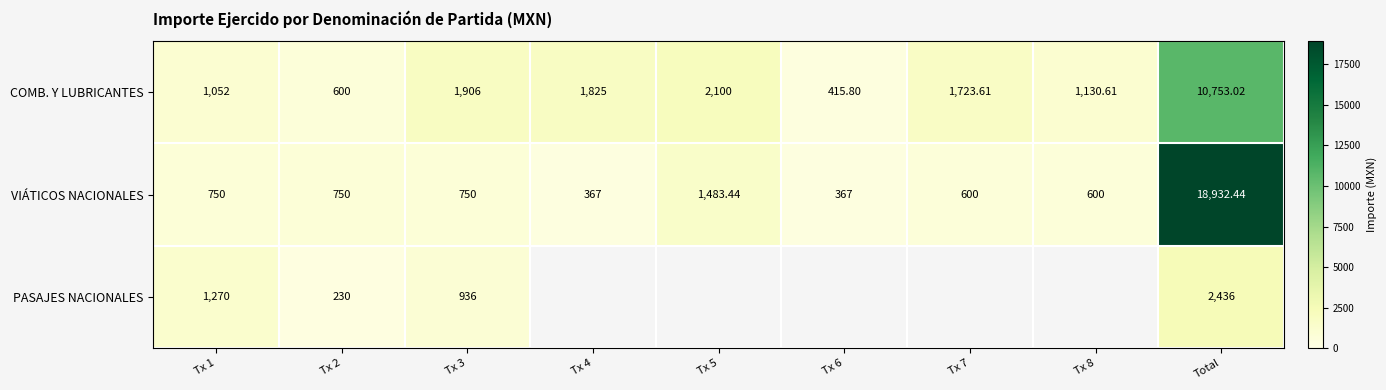

At how many categories does at least one series exceed 709?

8